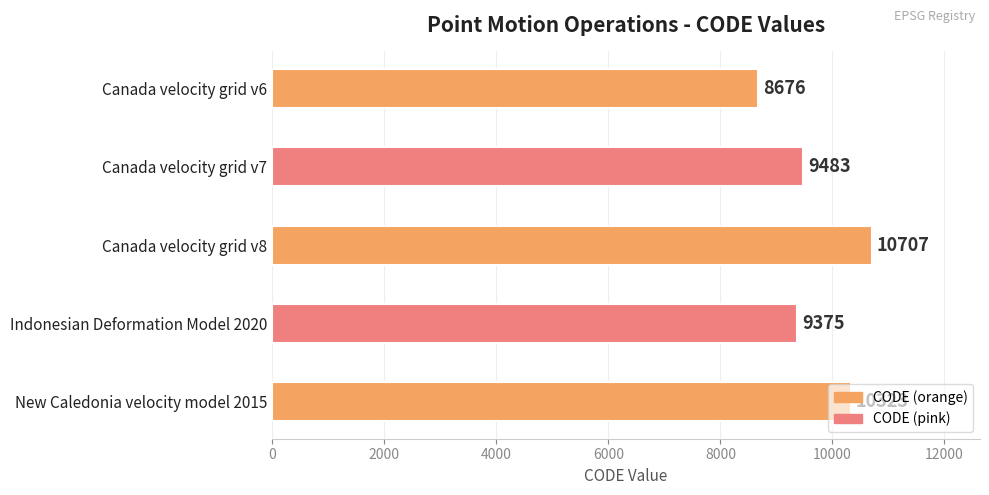

How many categories are shown in the chart?

5